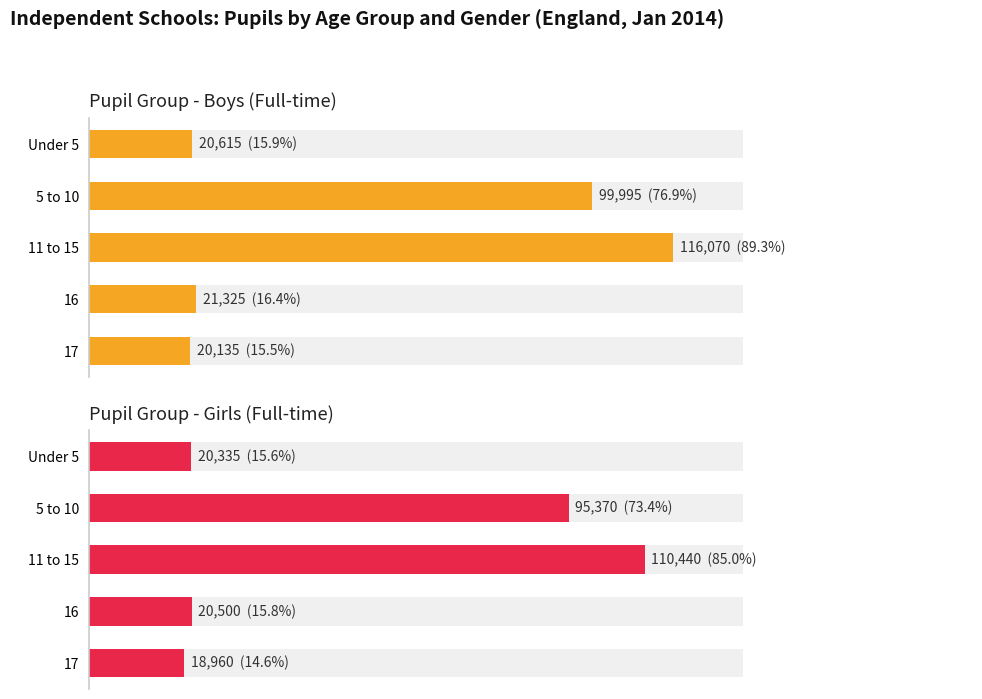

True or false: Boys (Full-time) has a value of 116070 at 11 to 15.

True